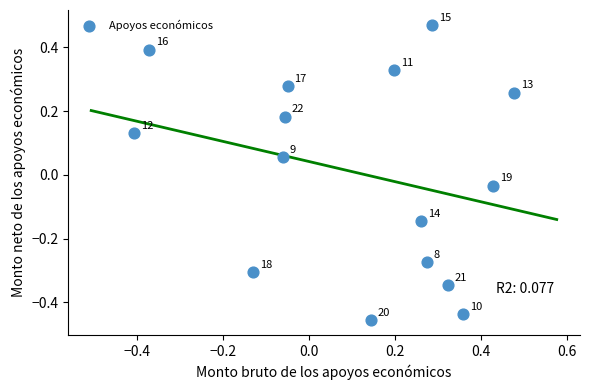

What is the range of Y values (max minus min)?

0.9